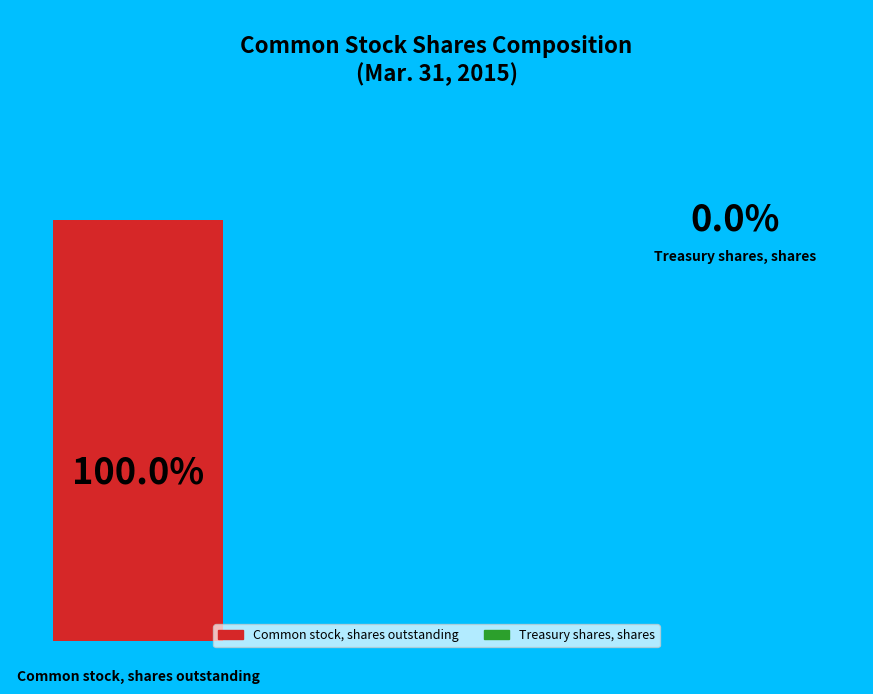

Is there any slice that represents more than half of the pie?

Yes